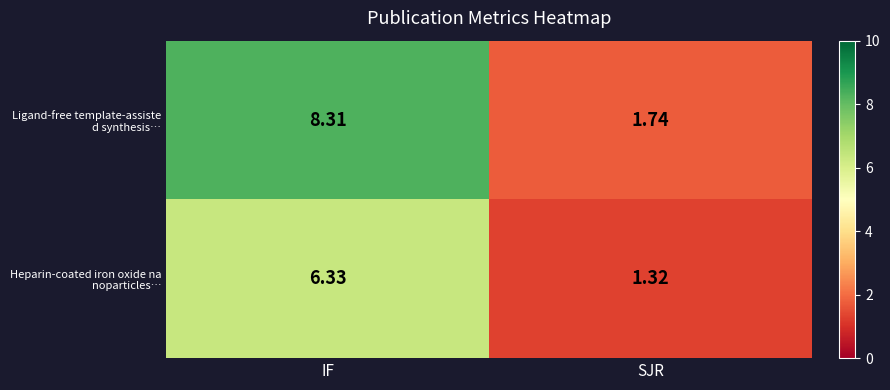

At which category does the chart reach its minimum across all series?

SJR